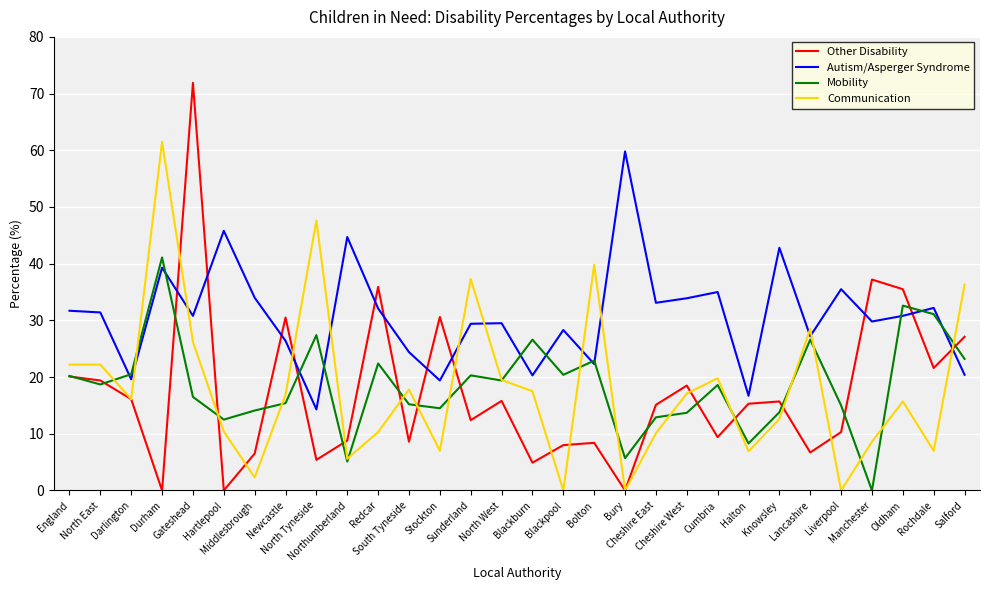

What is the sum of the Other Disability values at Liverpool and Cumbria?

19.7